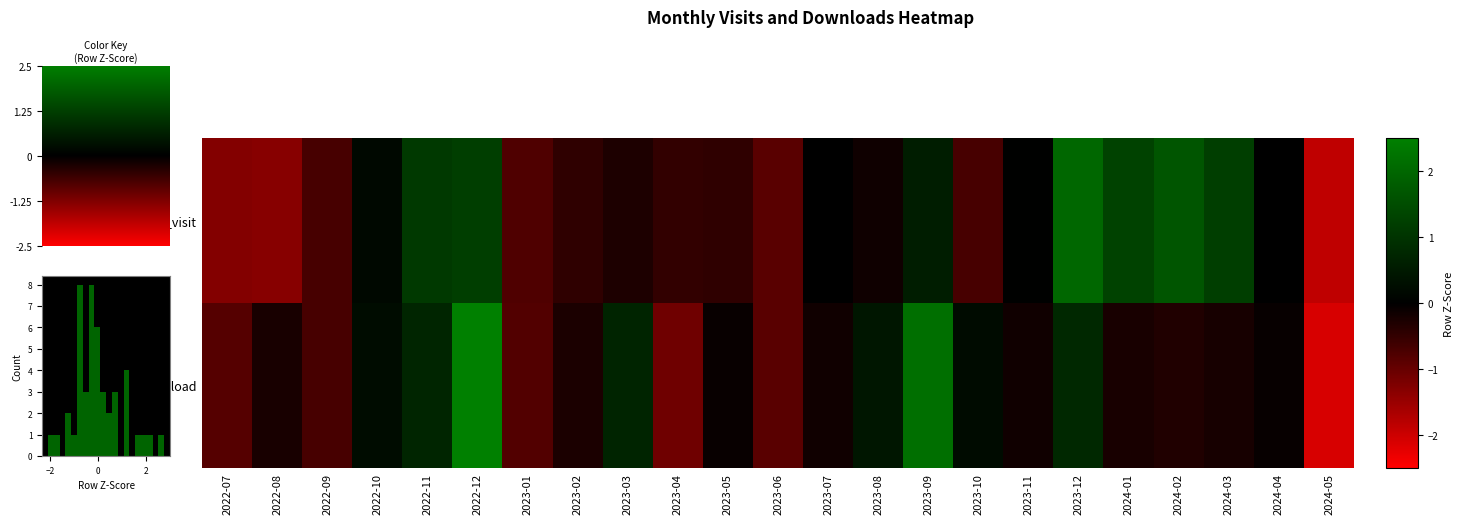

Count the number of data series in this chart.

2